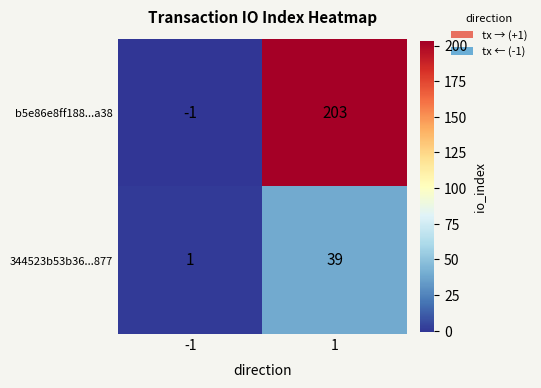

What is the difference between the b5e86e8ff188...a38 values at -1 and 1?

204